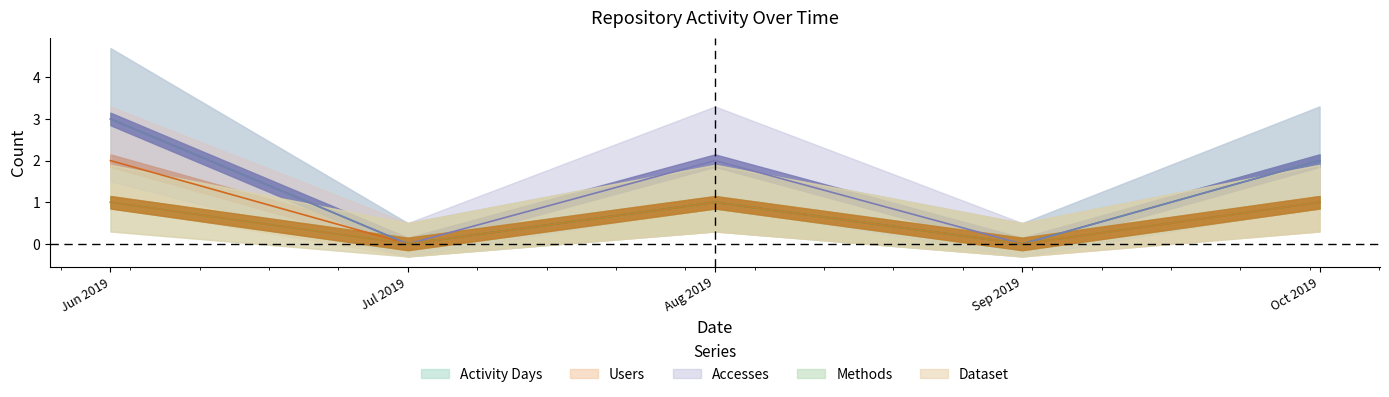

List the series in order of their peak value, lowest first.

Methods, Dataset, Users, Activity Days, Accesses